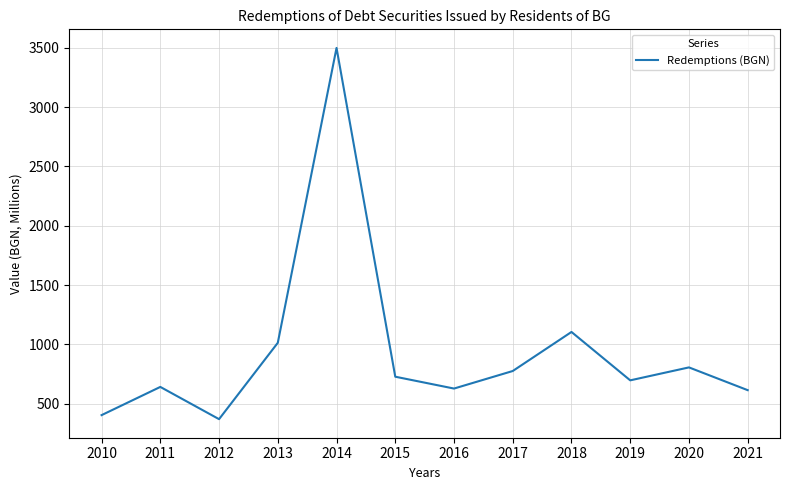

What is the maximum value shown in the chart?

3499.2